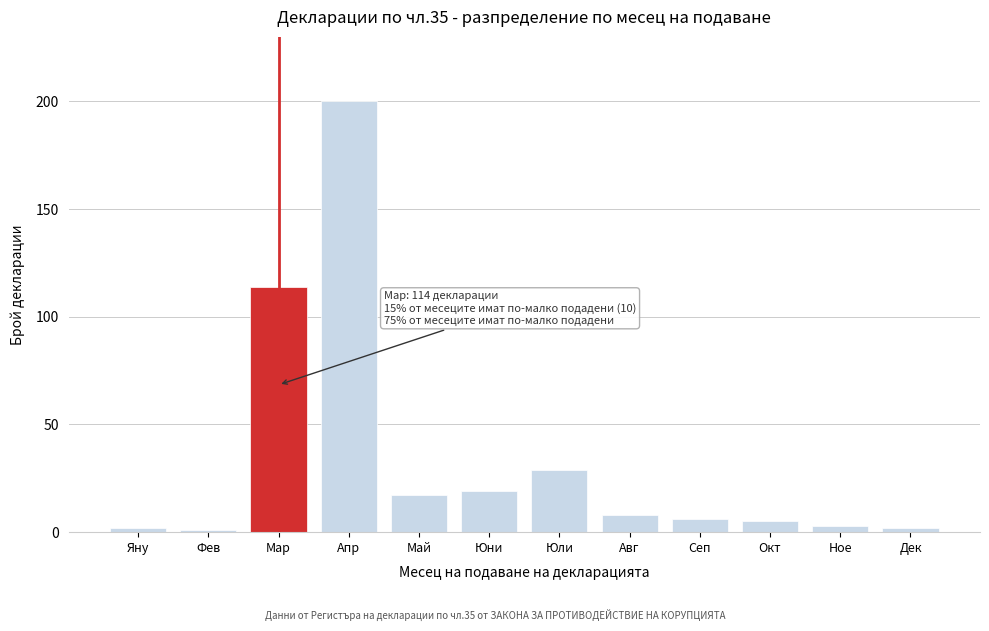

Reading left to right, what are all the values shown in this chart?

Яну=2	Фев=1	Мар=114	Апр=200	Май=17	Юни=19	Юли=29	Авг=8	Сеп=6	Окт=5	Ное=3	Дек=2